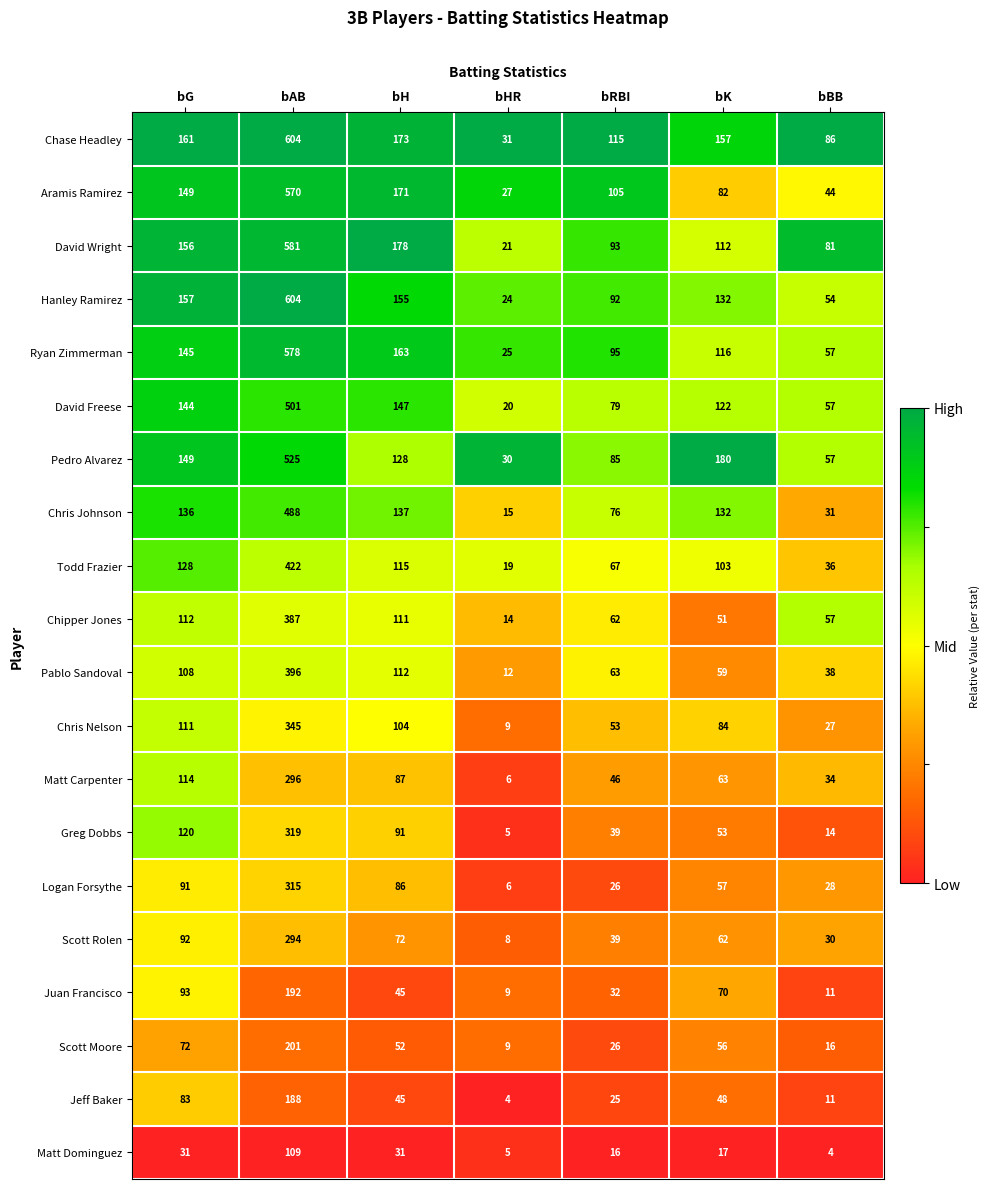

At which label does Hanley Ramirez reach its minimum?

bHR